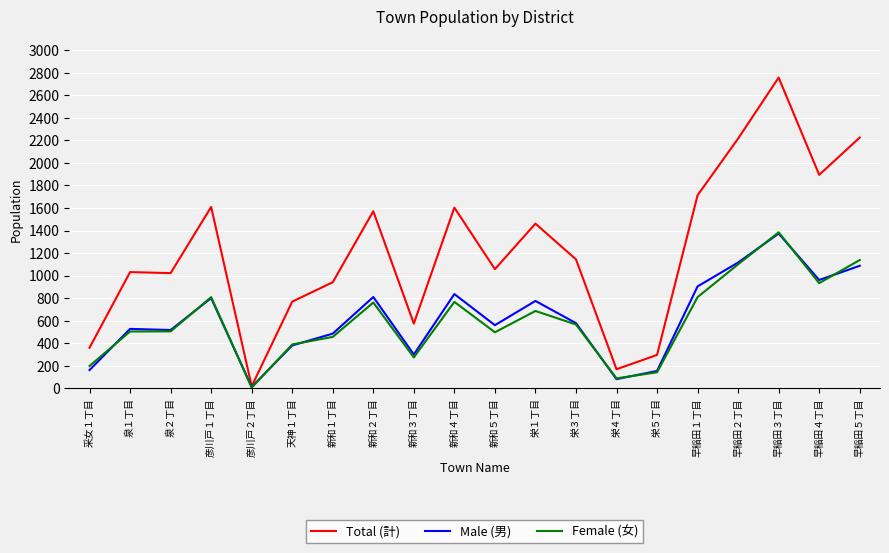

At which label is Total (計) closest to 1387?

栄１丁目